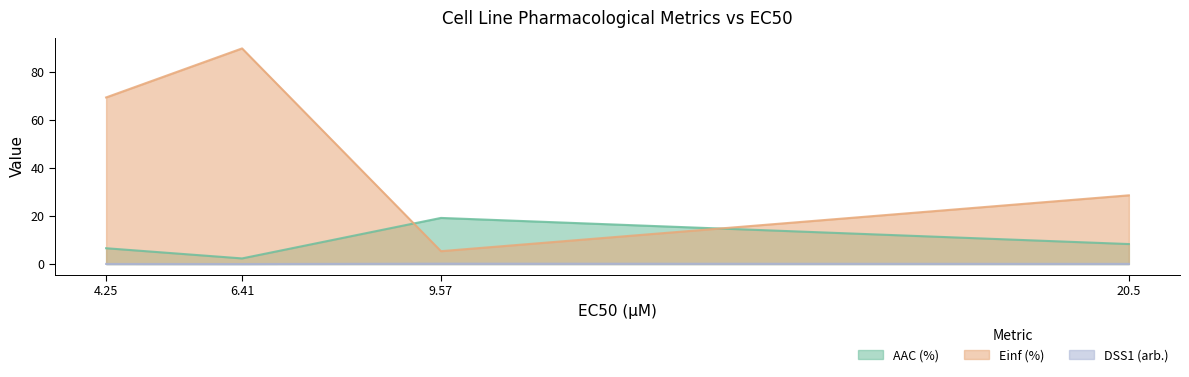

Is the value of AAC (%) at 4.25 greater than the value of Einf (%) at 6.41?

No